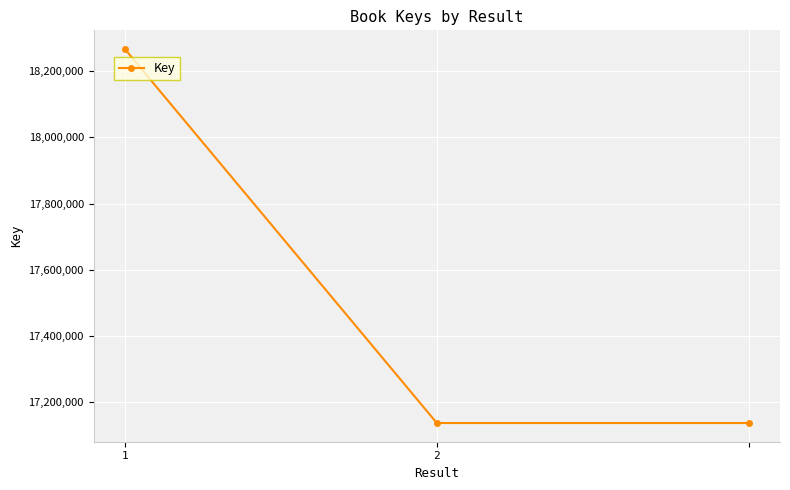

What is the value of the 2nd point from the left?

17136729